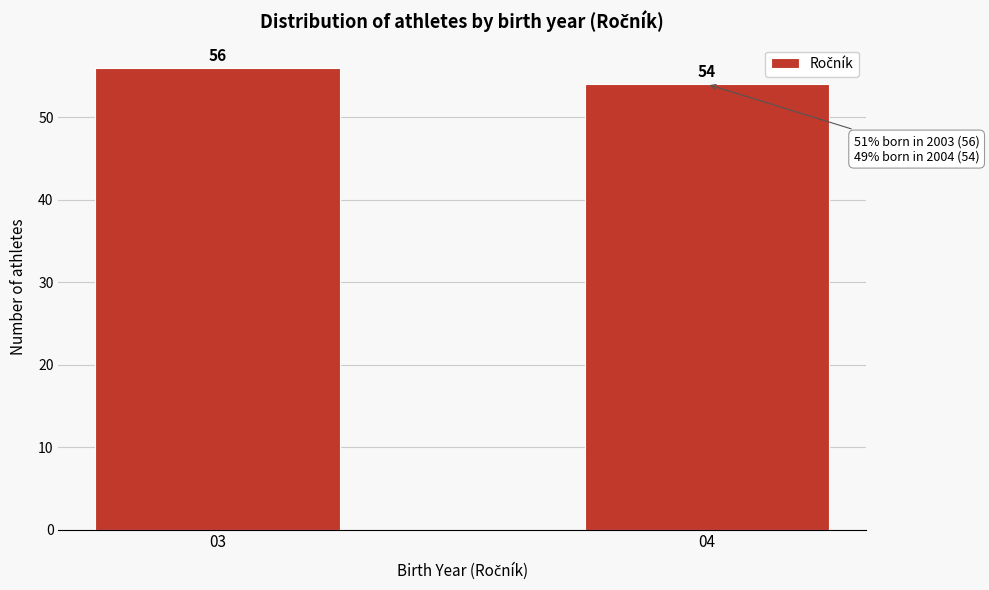

Reading left to right, extract all data points from this chart.

56	54